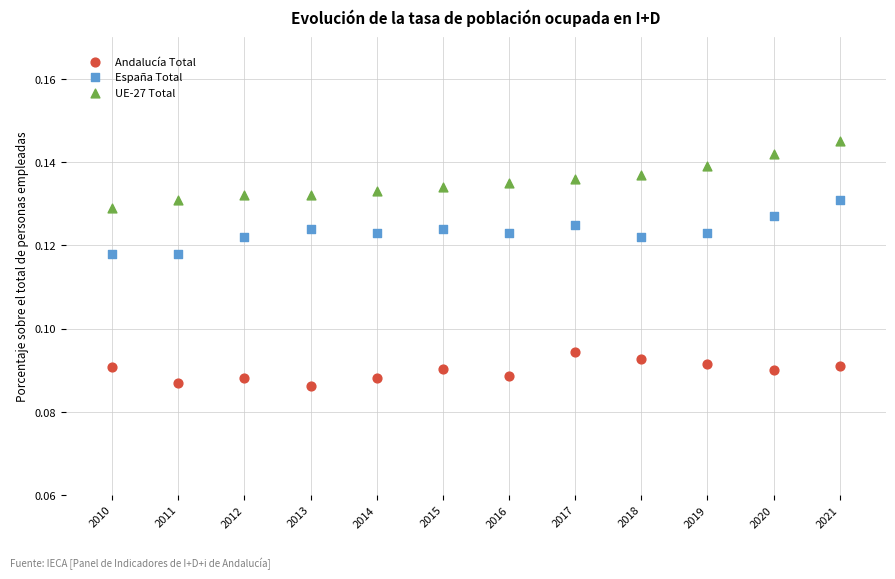

Which series reaches the maximum Y coordinate?

UE-27 Total